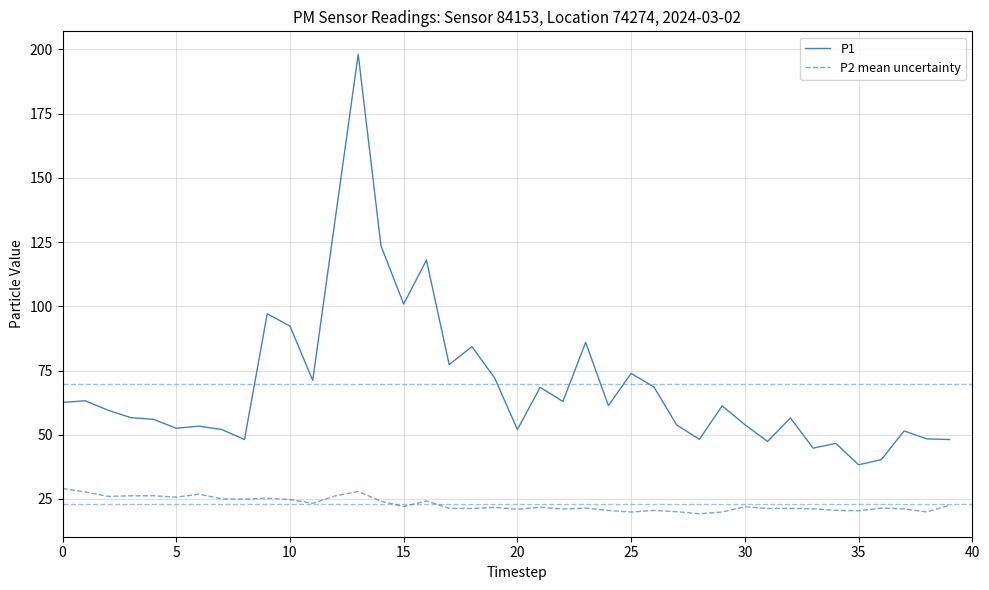

In P1, how many points are lower than both neighbors (excluding endpoints)?

12